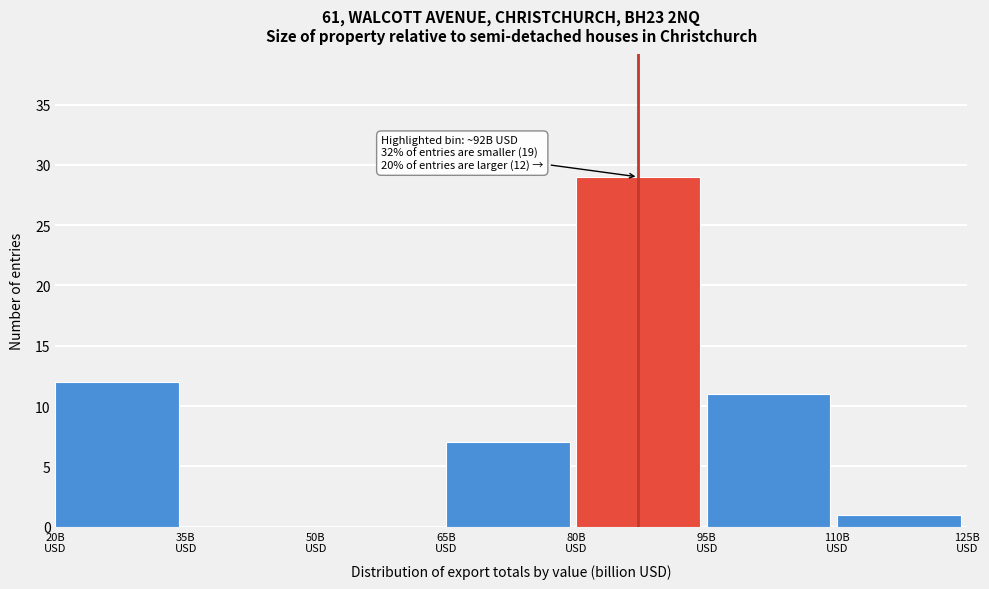

What is the sum of all values?

60